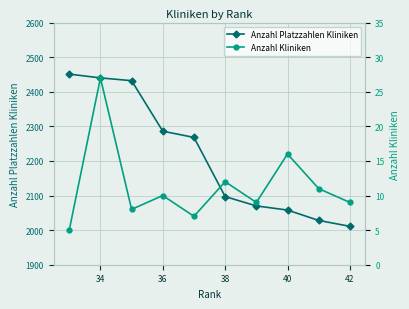

True or false: Anzahl Platzzahlen Kliniken and Anzahl Kliniken cross at least once.

False